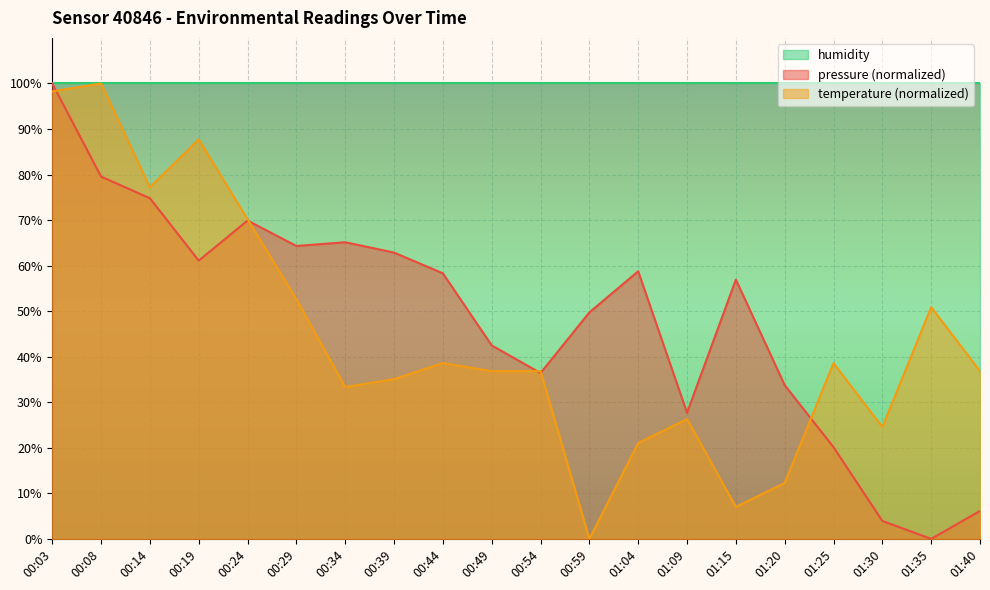

Which series has the largest total across all categories?

humidity